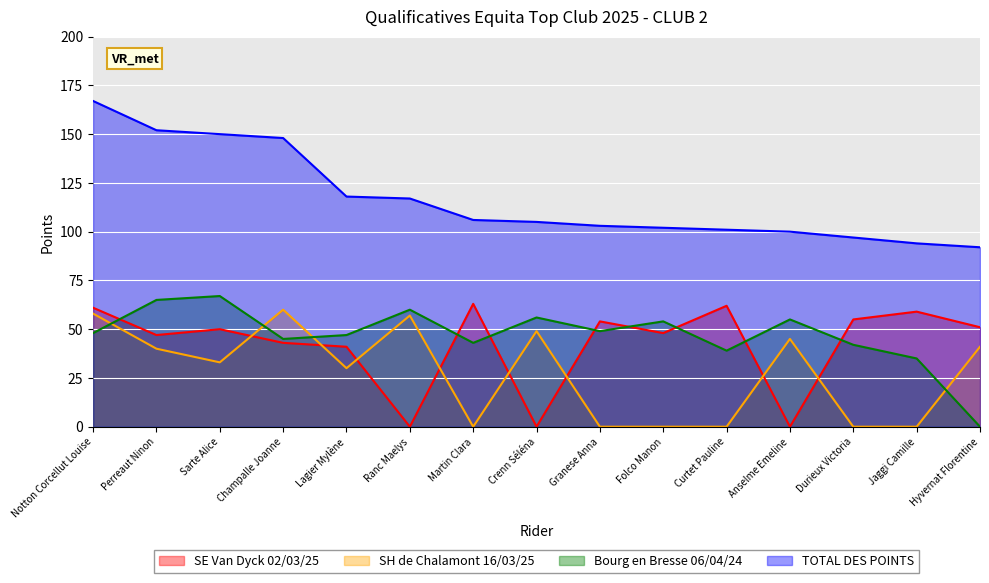

What position from the right is Granese Anna?

7